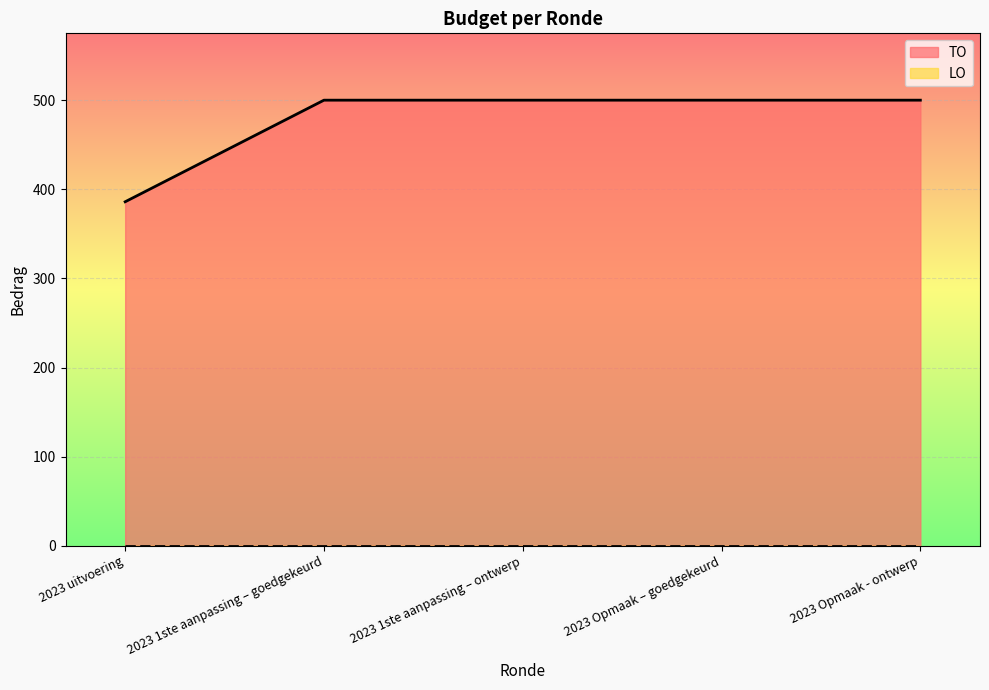

Reading right to left, what are all the values shown in this chart?

2023 Opmaak - ontwerp=500	2023 Opmaak – goedgekeurd=500	2023 1ste aanpassing – ontwerp=500	2023 1ste aanpassing – goedgekeurd=500	2023 uitvoering=386